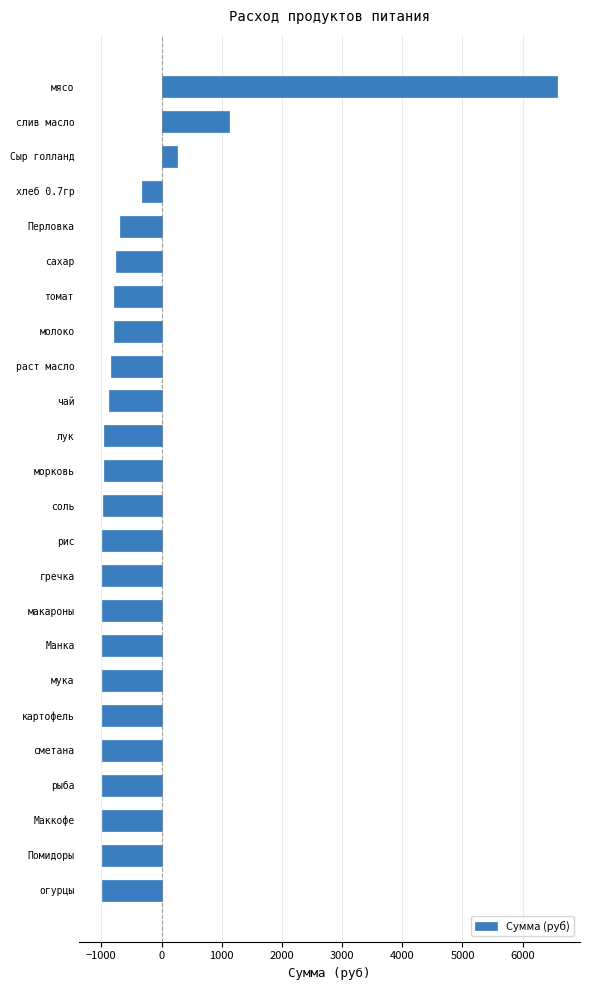

What is the average value?

-451.7